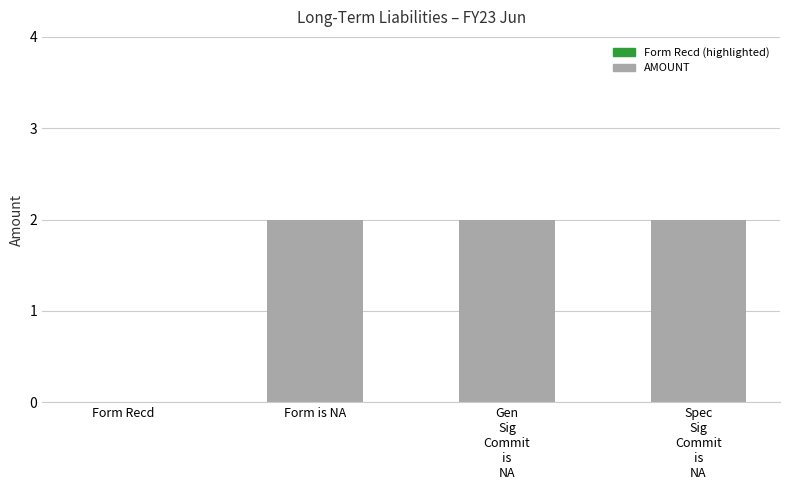

What is the sum of all values?

6